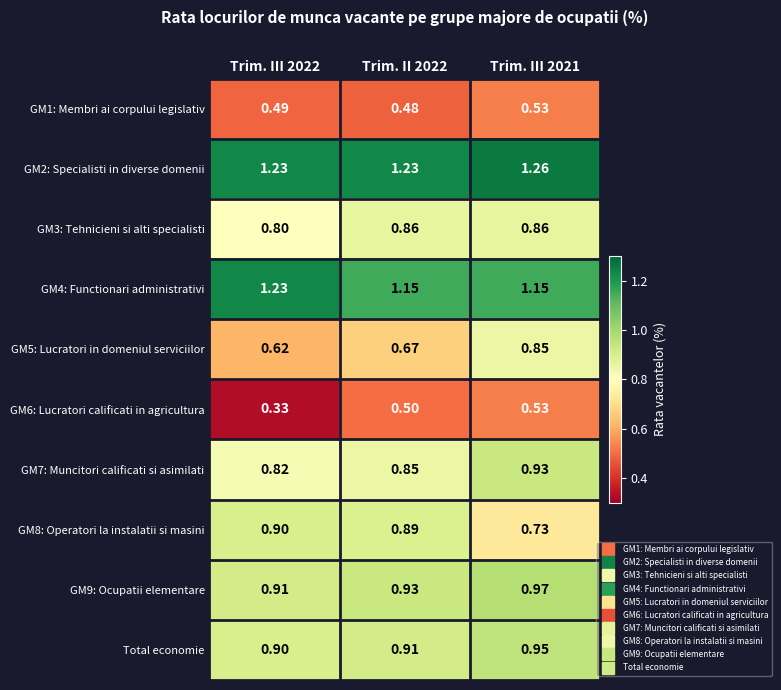

How many categories are shown in the chart?

3